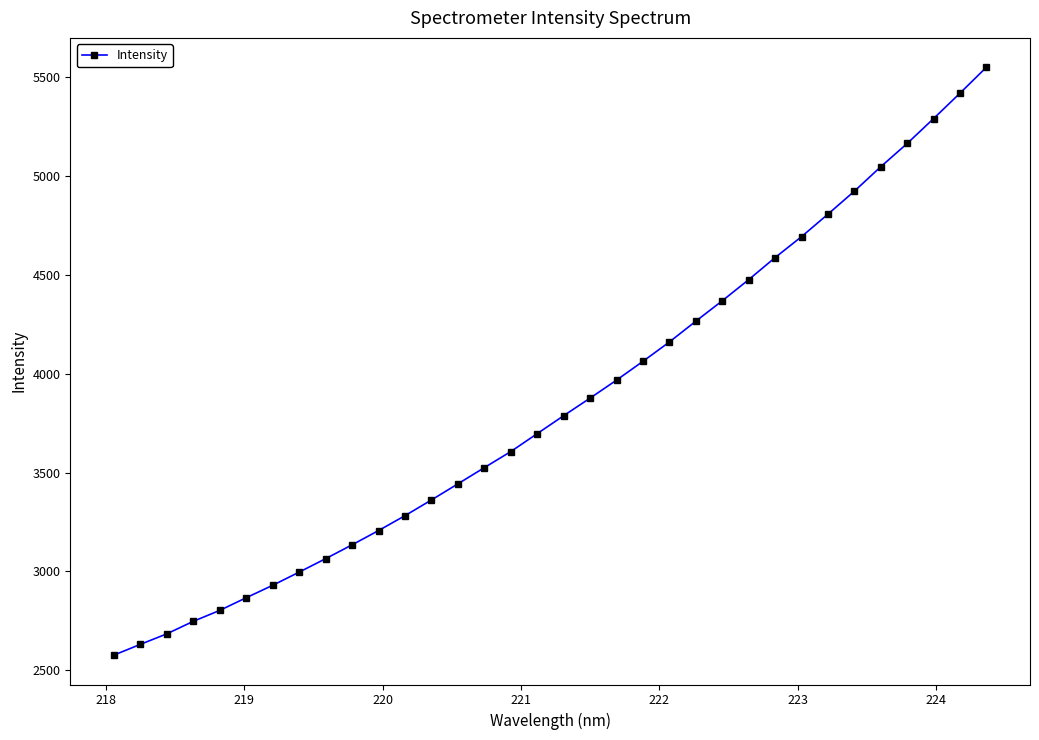

What is the value of the 13th point from the left?

3361.6